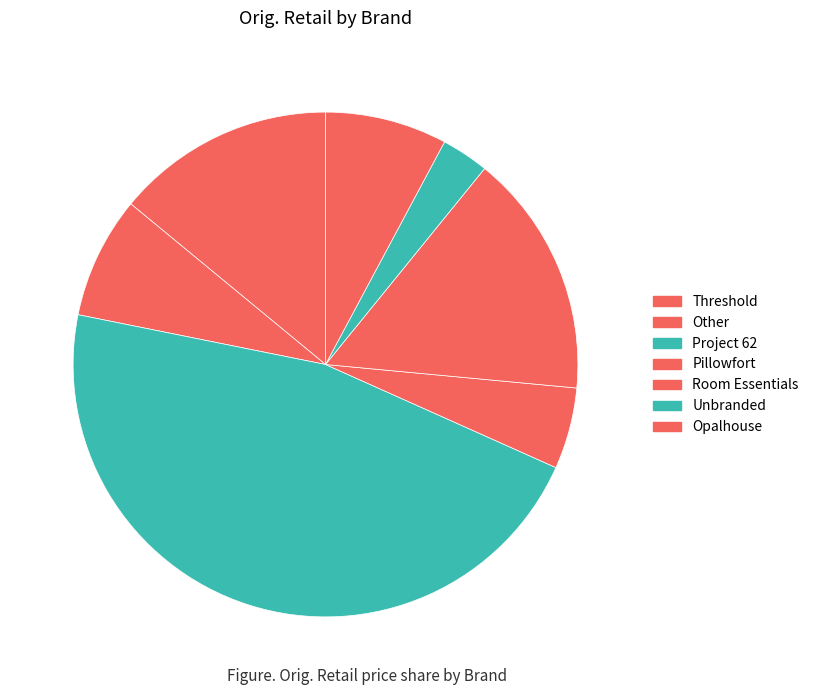

To the nearest percent, what is the difference between the Room Essentials and Unbranded slice percentages?

13%